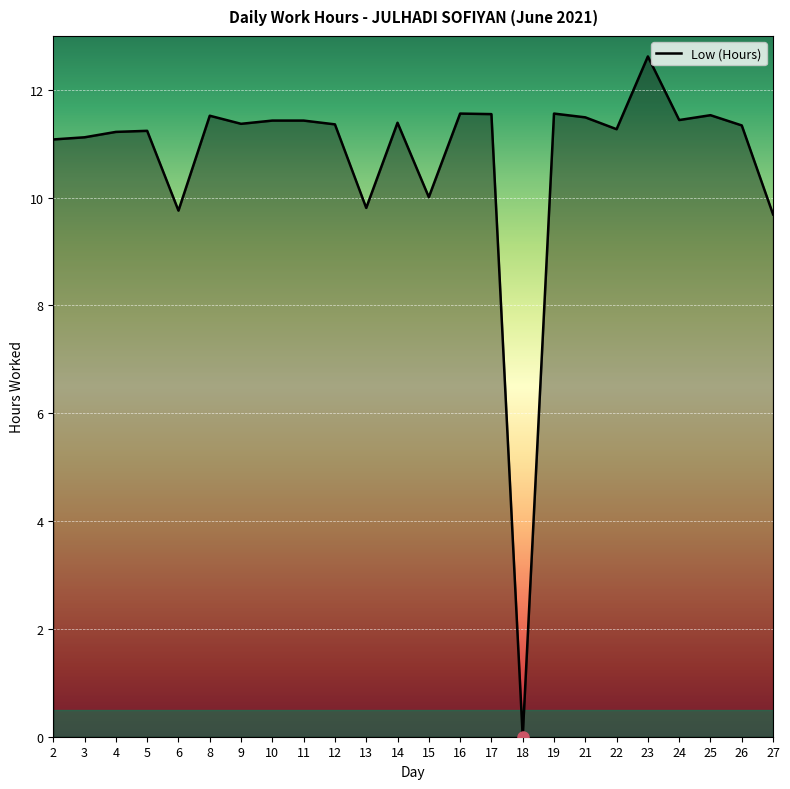

Count the number of values greater than 11.

19